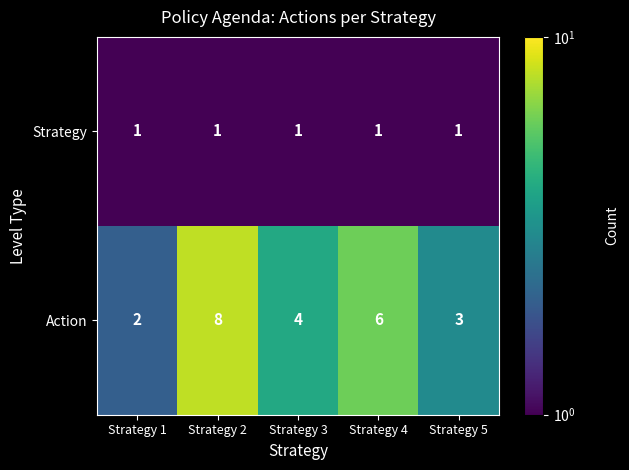

How many data points does each series have?

5